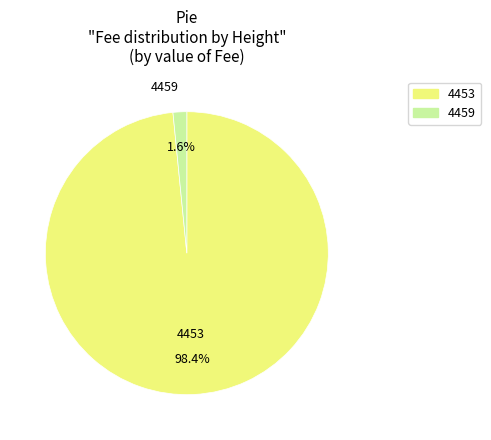

Which has a higher value, 4453 or 4459?

4453